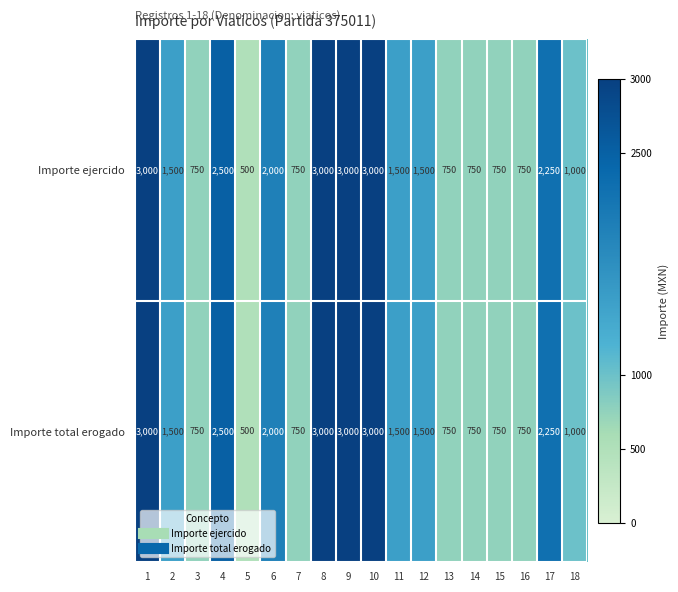

What is the total value across all series at 1?

6000